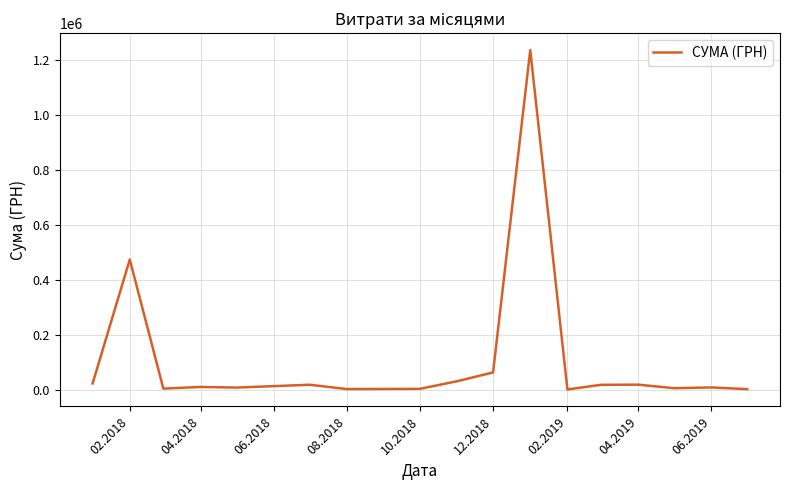

What is the greatest value displayed?

1237686.2